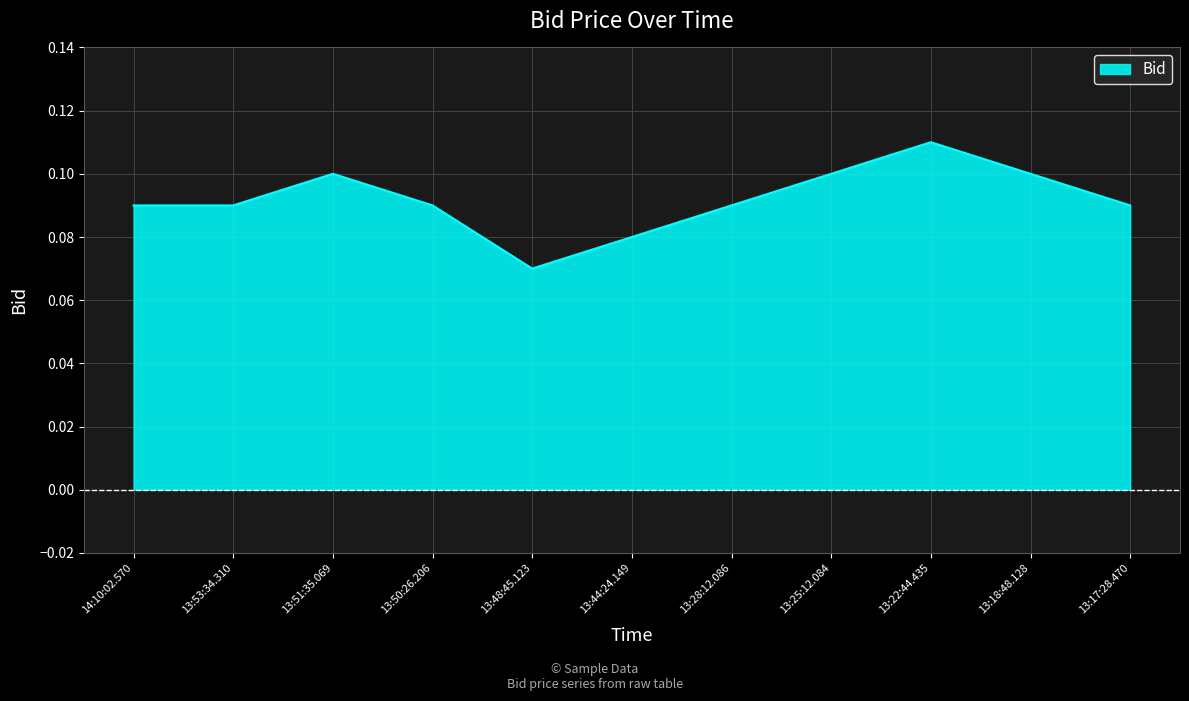

What position from the left is 14:10:02.570?

1